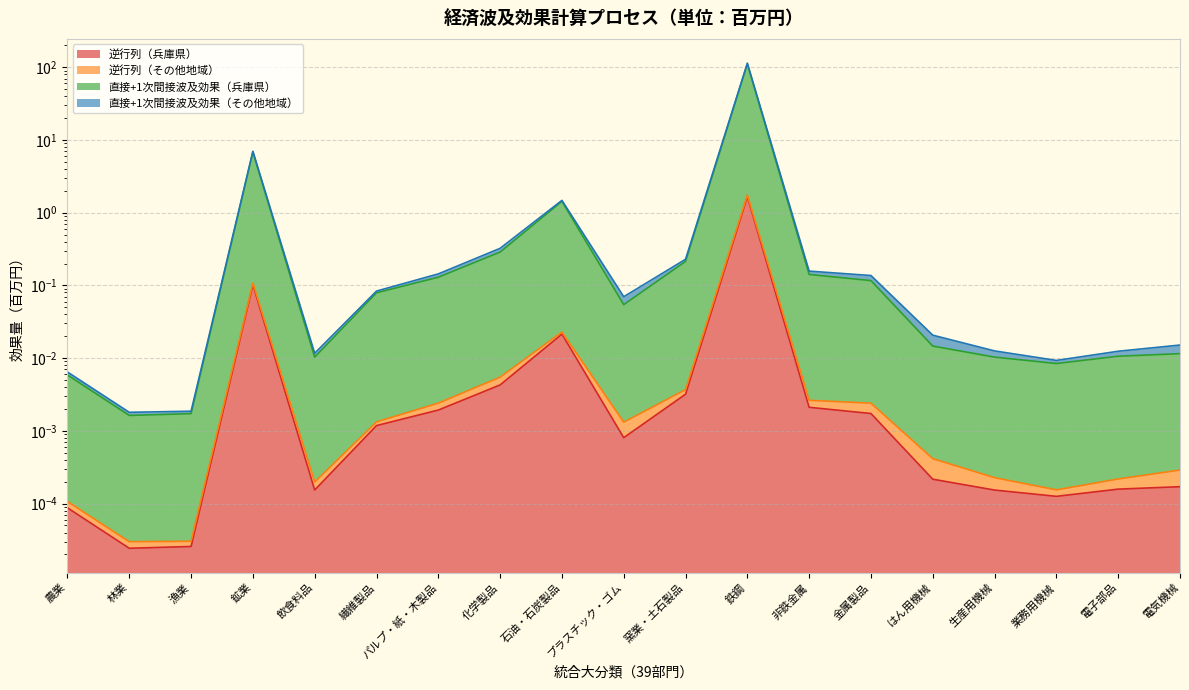

Is it true that 逆行列（その他地域） equals 0.0 at パルプ・紙・木製品?

False